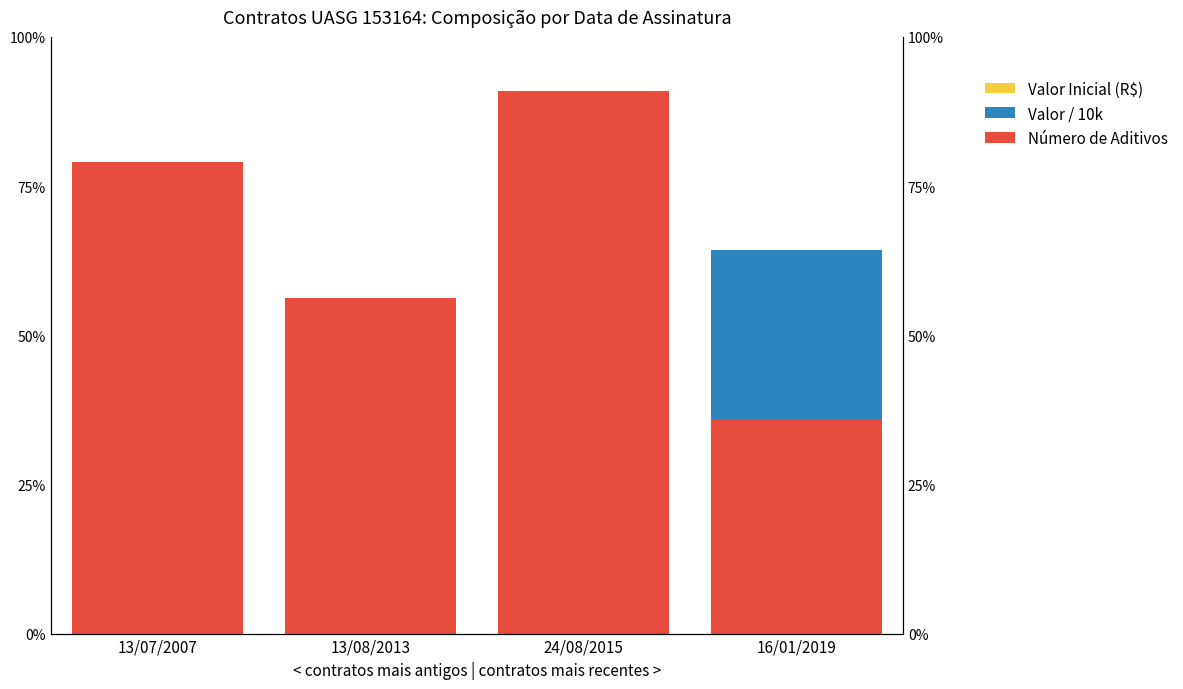

The Número de Aditivos series shows 0.8 at 13/07/2007. True or false?

True